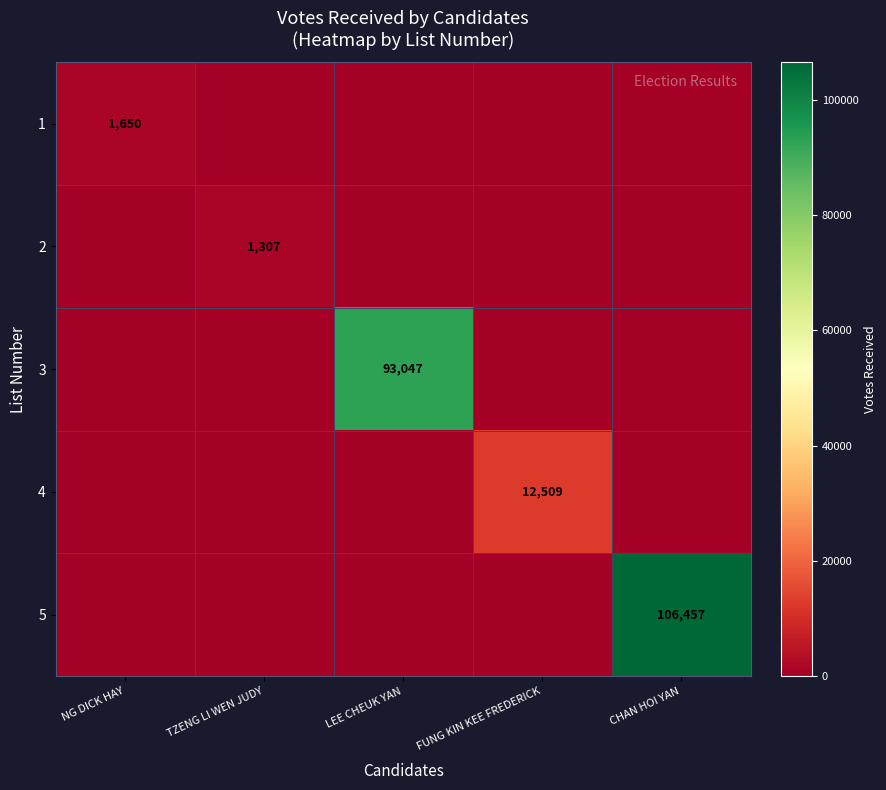

Is it true that 5 equals 106457 at CHAN HOI YAN?

True